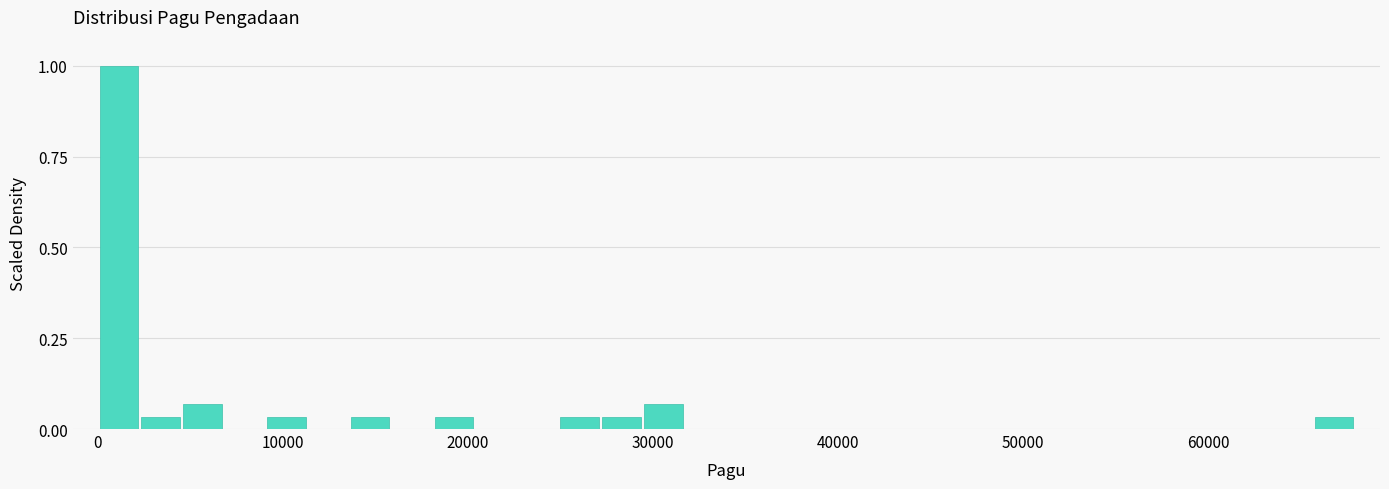

Around what value on the x-axis is the tallest bar? Give the approximate position of its centre, as read against the axis.

1000